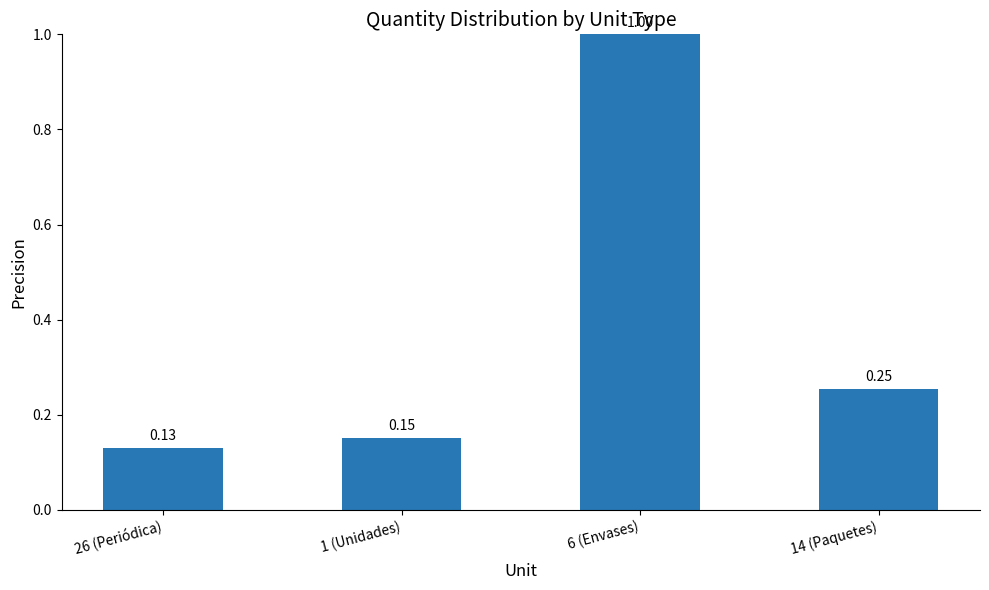

What is the average value?

0.4